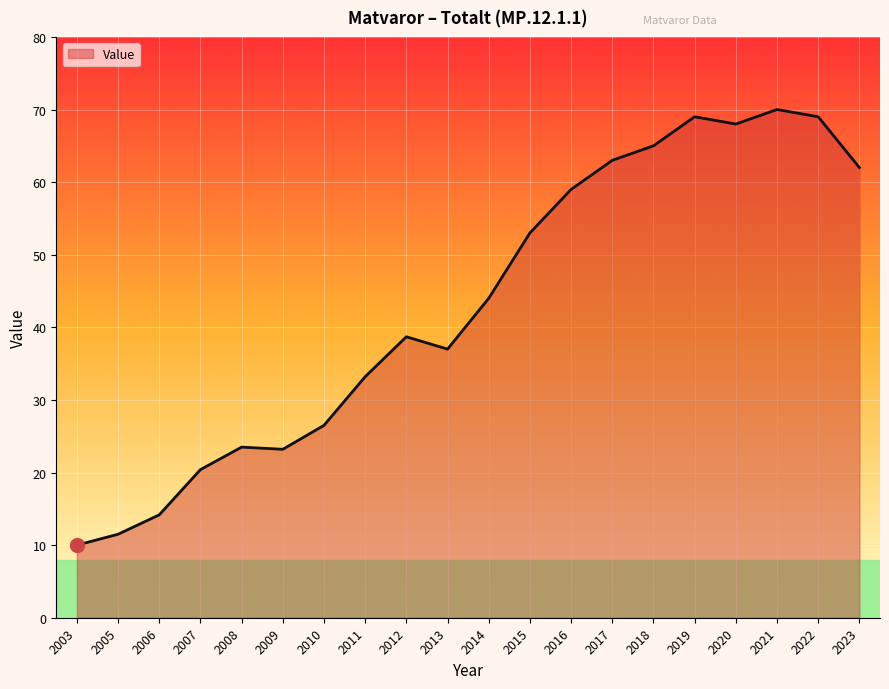

What is the difference between the values at 2016 and 2006?

44.8